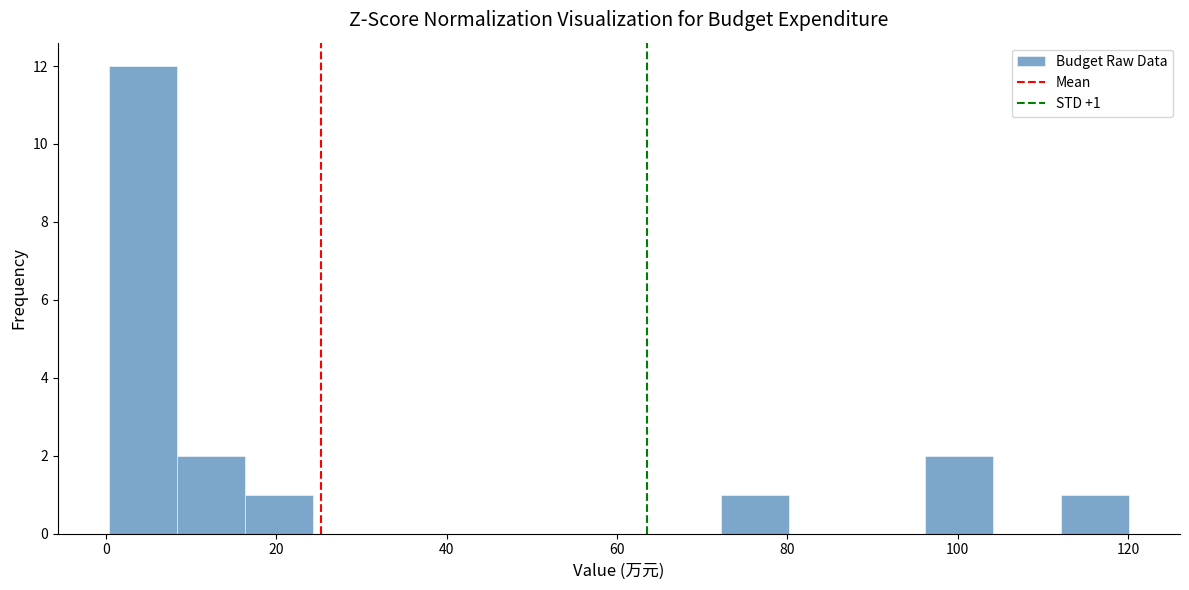

Read against the x-axis, roughly where is the centre of the tallest bar?

4